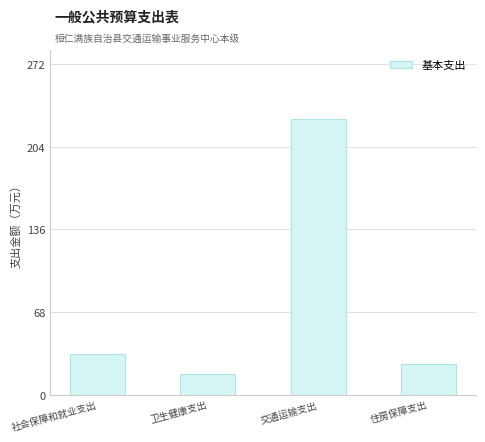

Reading left to right, list all the values displayed in this chart.

33.6	17.1	227.1	25.2